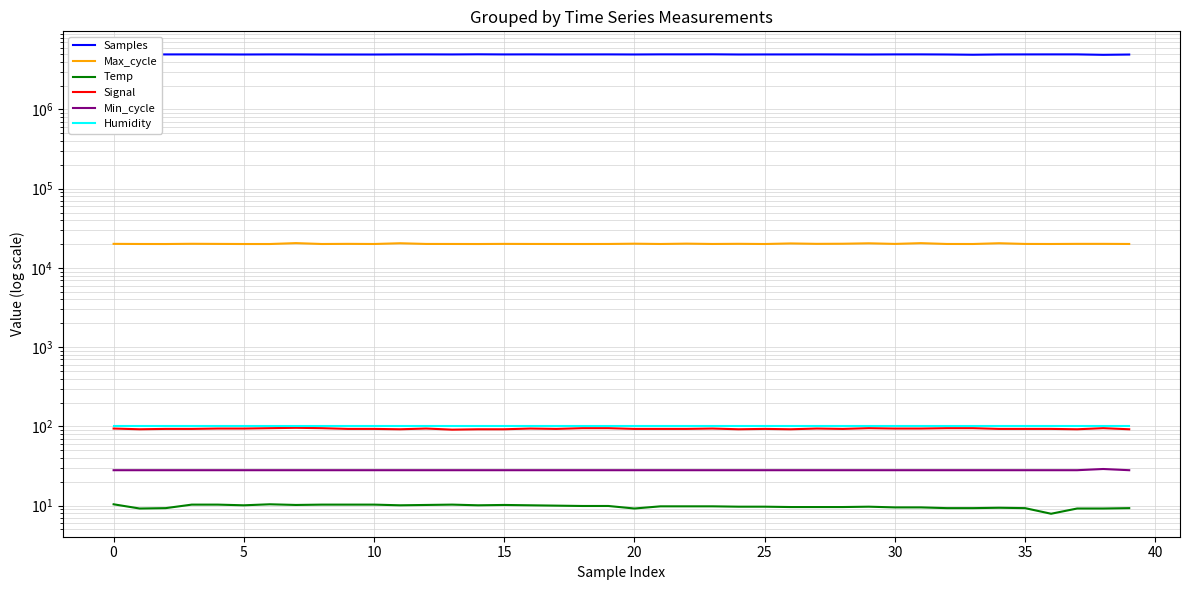

Between 0 and 25, which series saw the biggest shift?

Samples